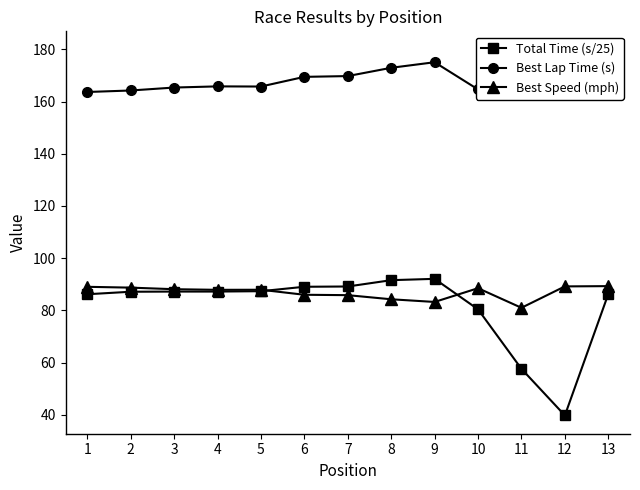

What is the sum of the Total Time (s/25) values at 7 and 11?

146.8